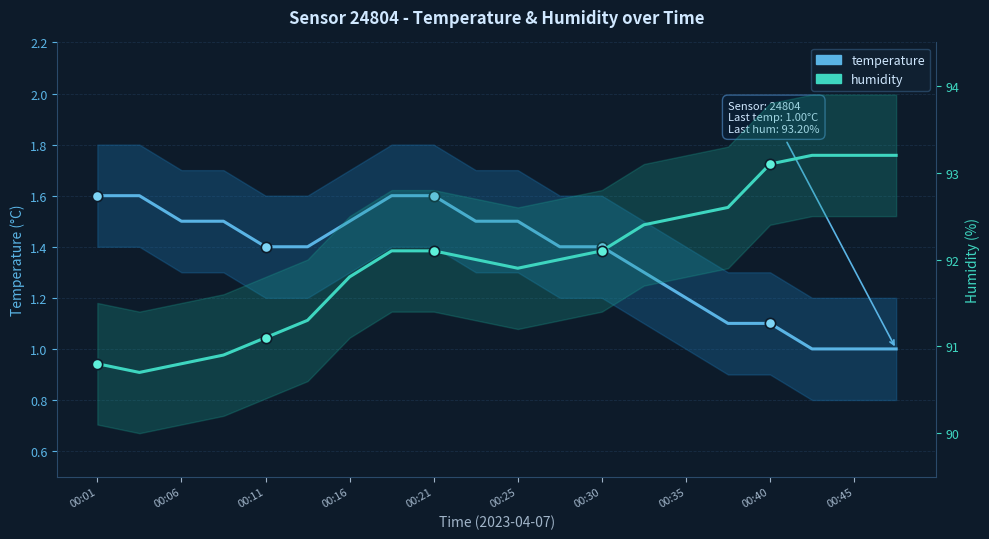

What is the total value across all series at 00:30?

93.5